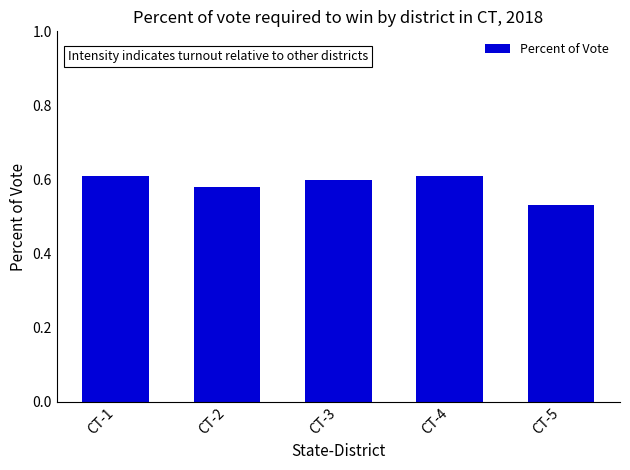

What is the sum of all values?

2.9